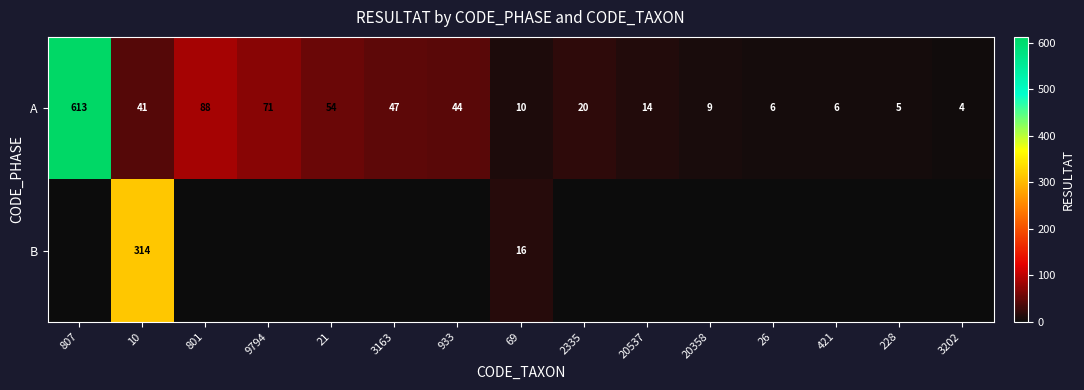

Is it true that A equals 4 at 20358?

False